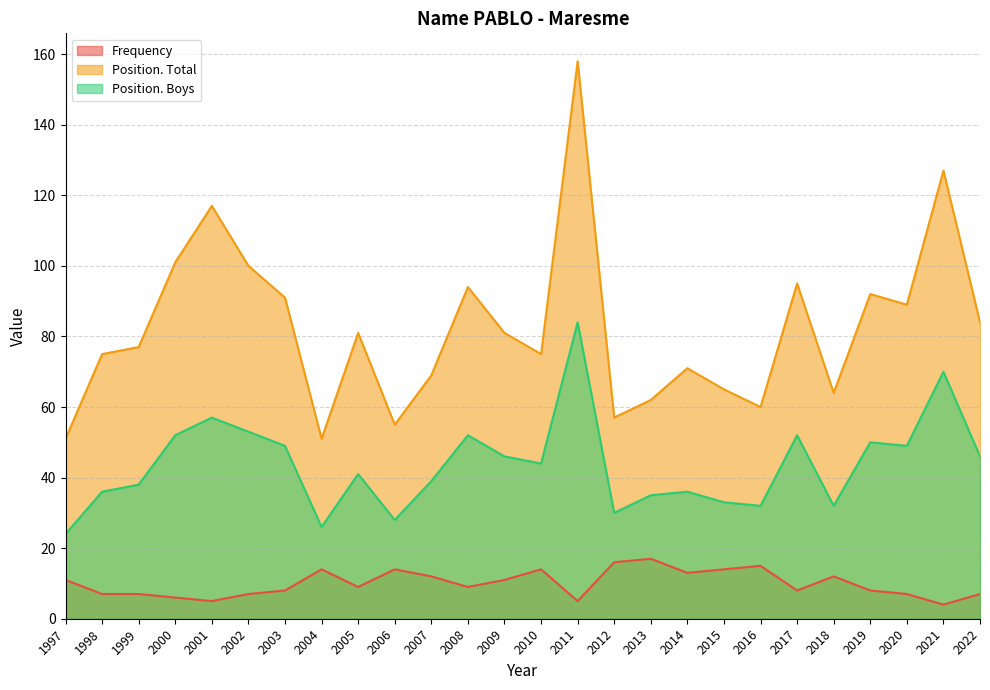

What is the approximate value of Position. Total at 2008, to the nearest 10?

90